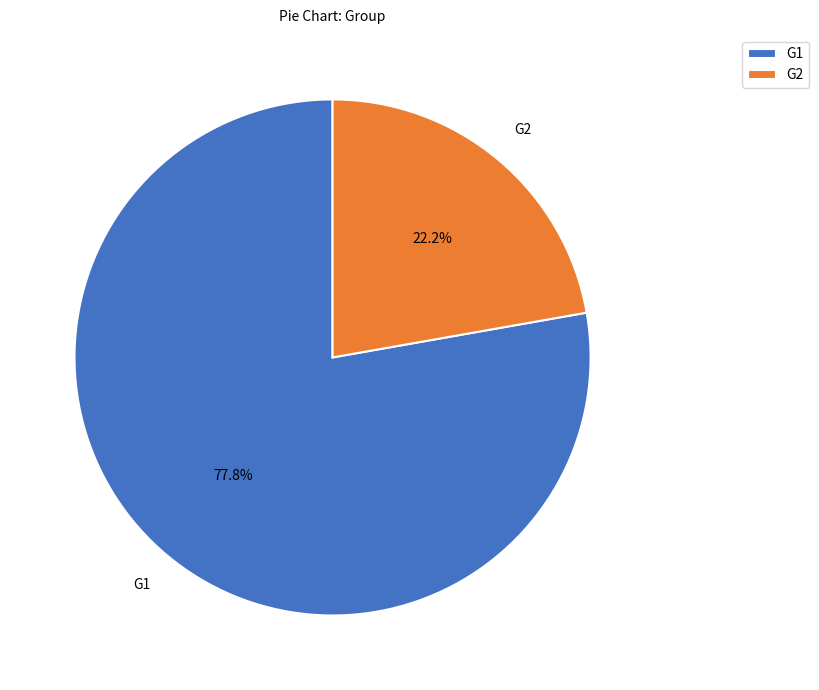

Do G1 and G2 together represent more than half of the pie?

Yes